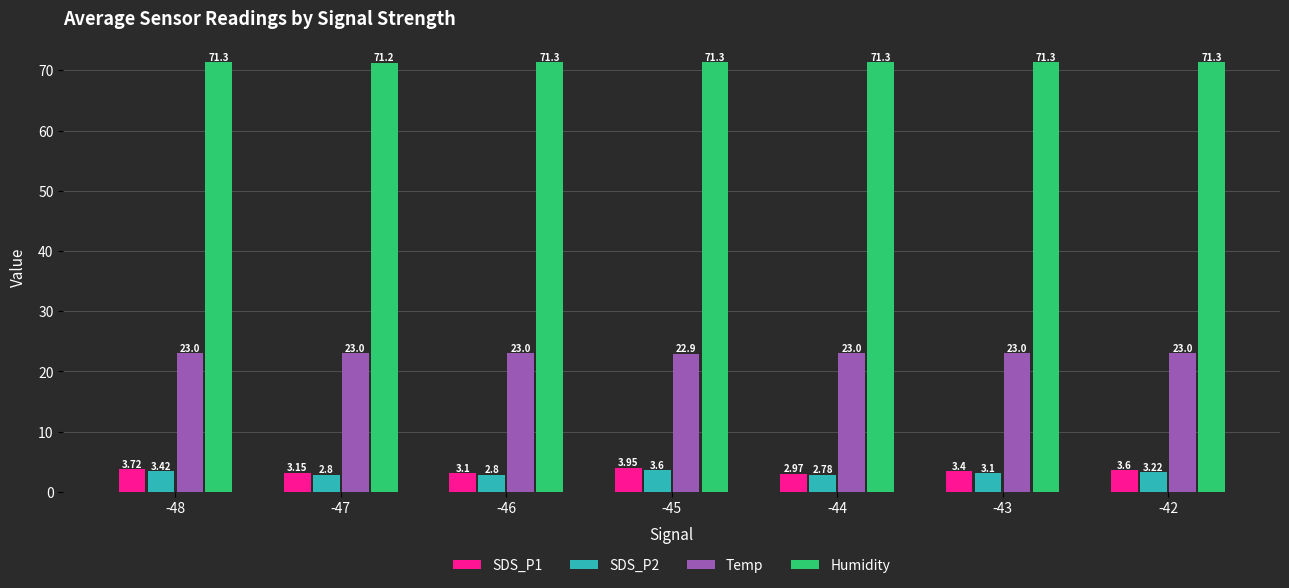

The value of Humidity at -48 is 71.3. True or false?

True